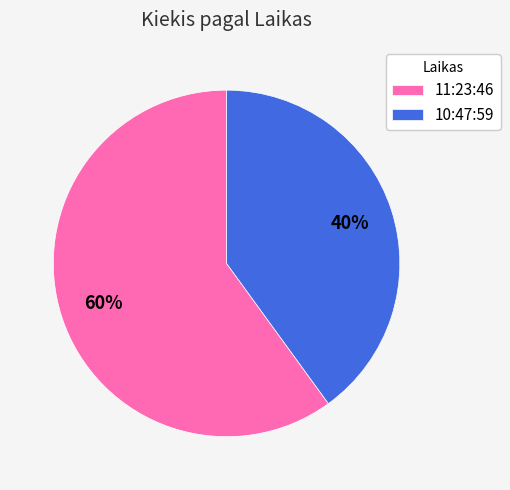

Which slice is the largest?

11:23:46